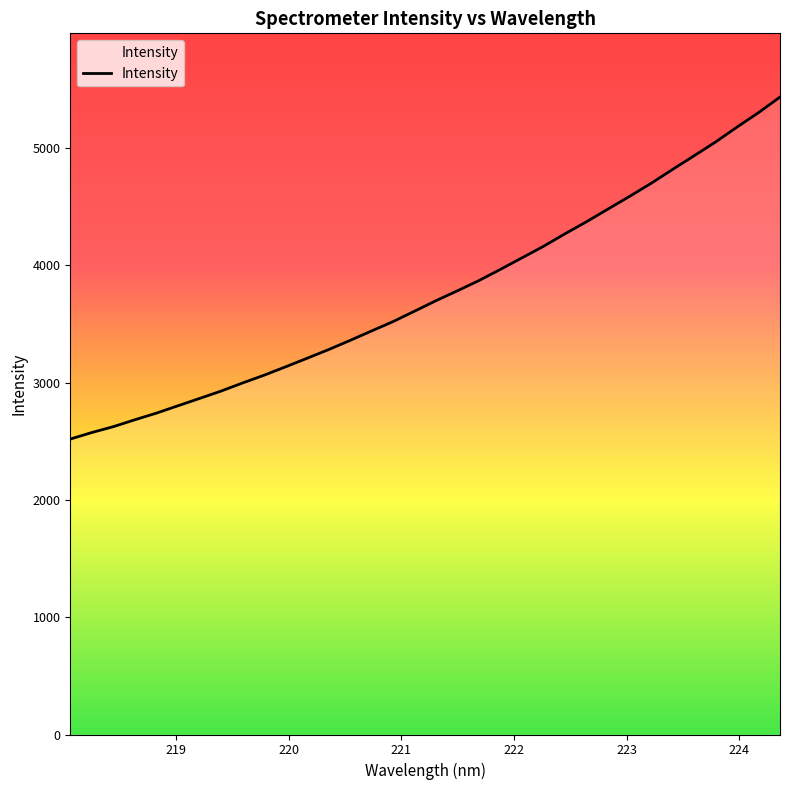

What is the maximum value shown in the chart?

5435.3